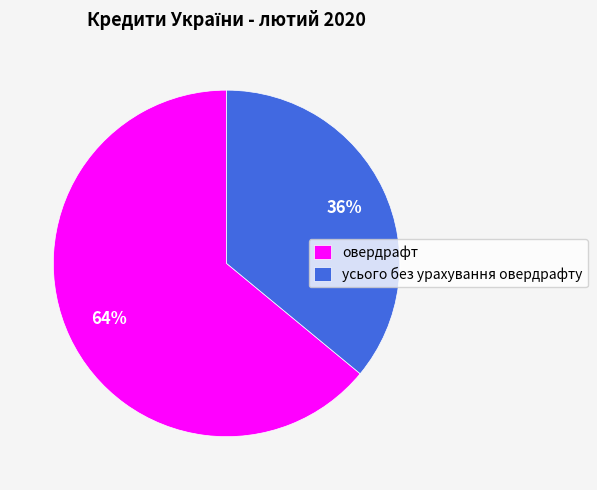

To the nearest percent, what percentage of the pie is усього без урахування овердрафту?

36%